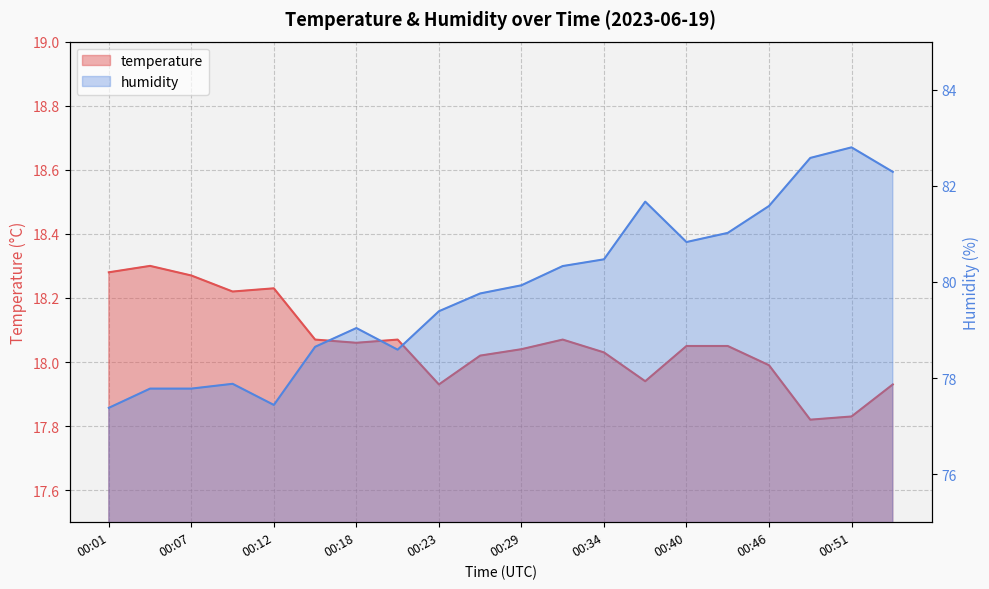

What are all the series names shown in the legend?

temperature, humidity